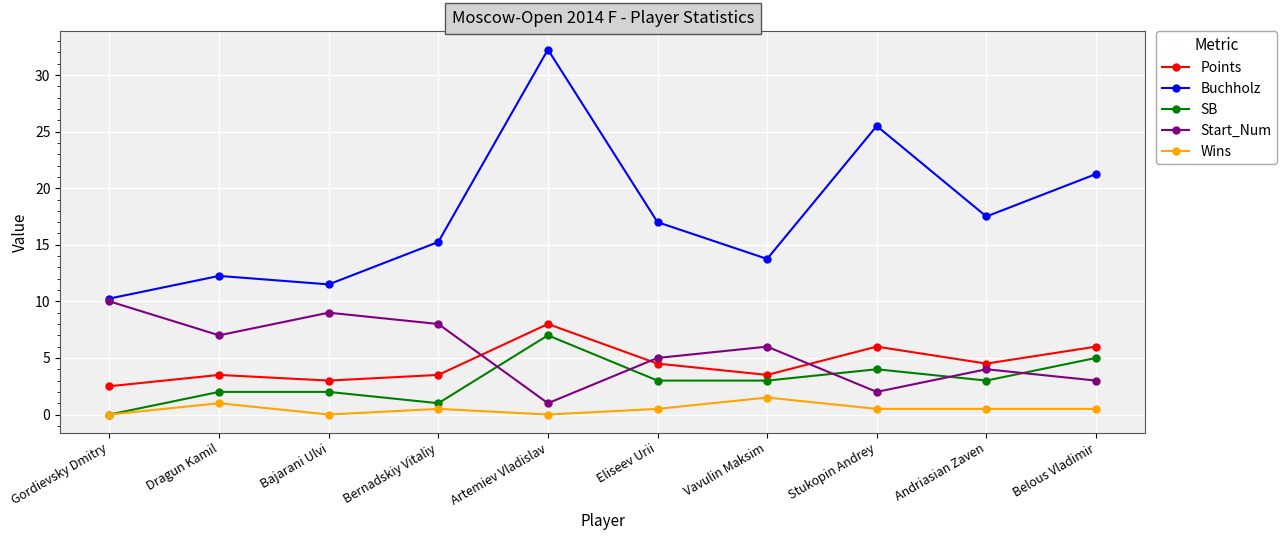

True or false: Points has a value of 10.1 at Stukopin Andrey.

False